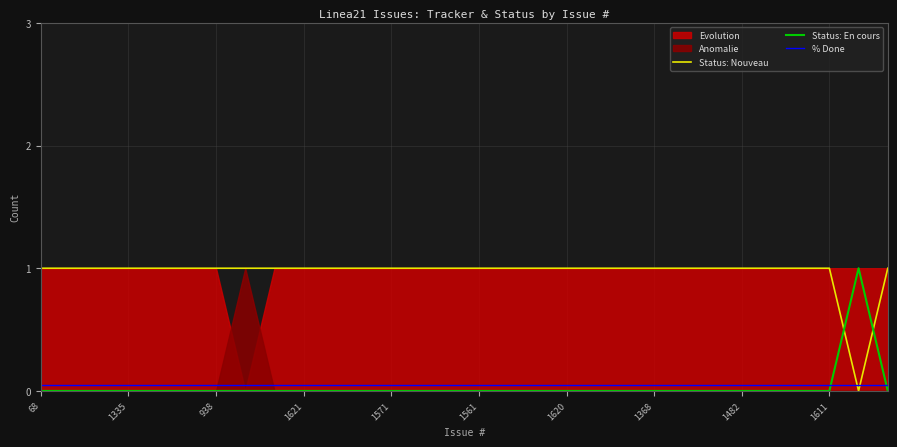

True or false: Status: Nouveau has a value of 1.0 at 1611.

True